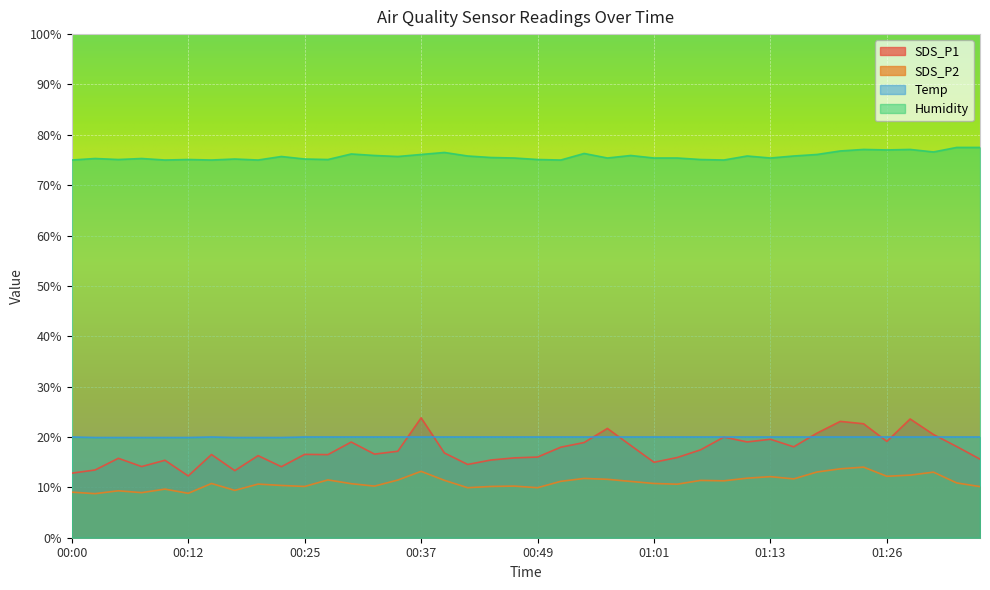

At which label does SDS_P1 reach its minimum?

00:12